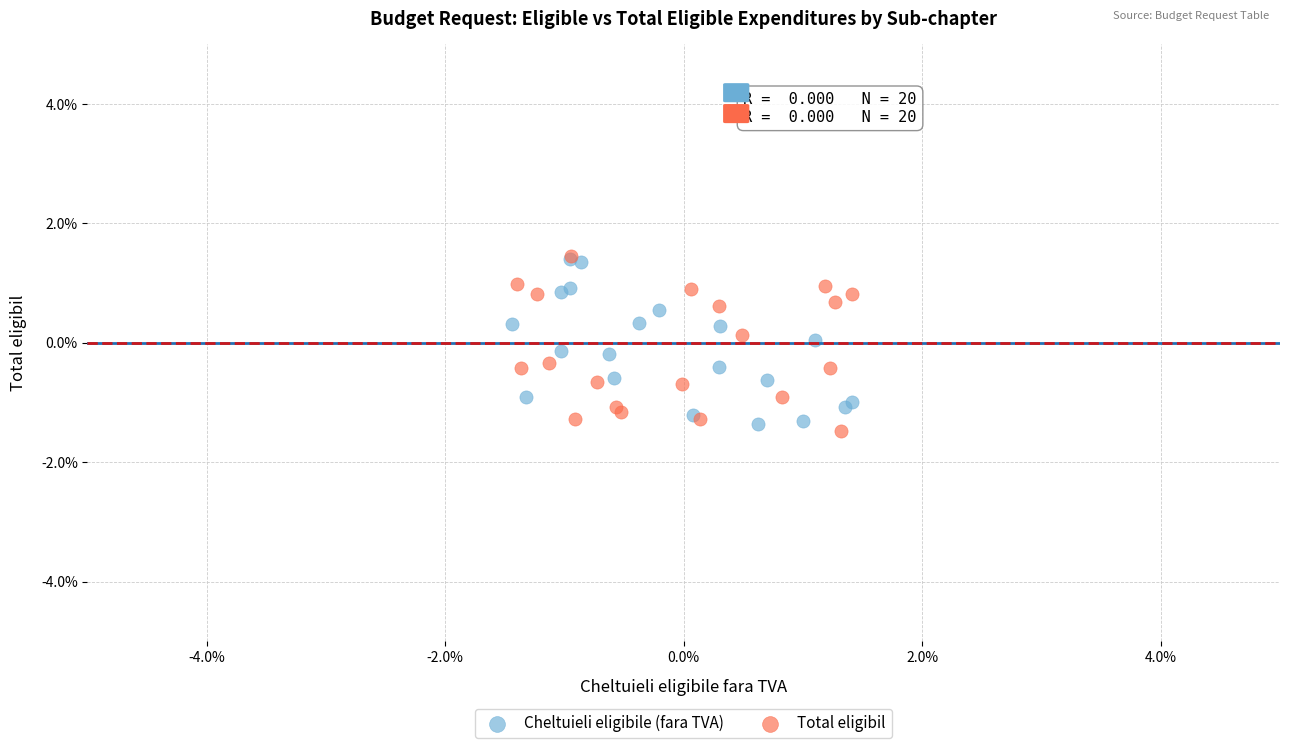

What are all the series names shown in the legend?

Cheltuieli eligibile (fara TVA), Total eligibil